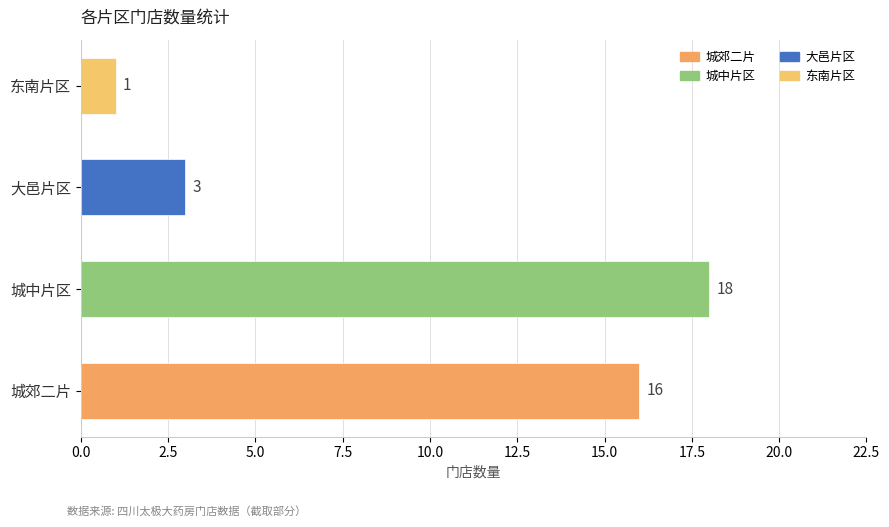

Reading bottom to top, transcribe all the data shown in this chart.

城郊二片=16	城中片区=18	大邑片区=3	东南片区=1